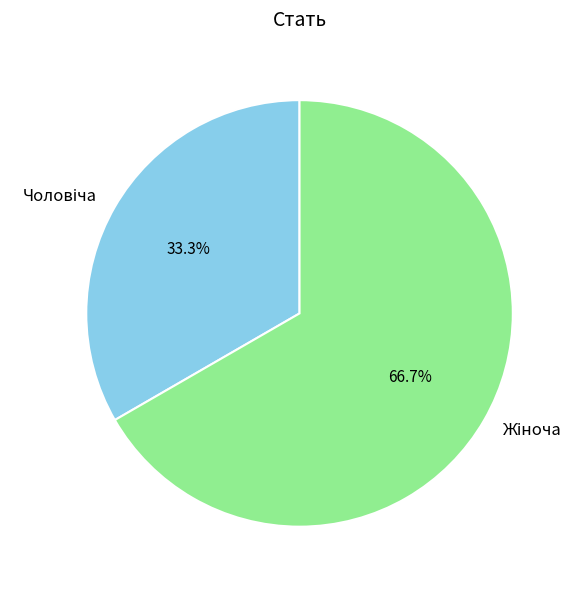

Does any single category account for the majority?

Yes